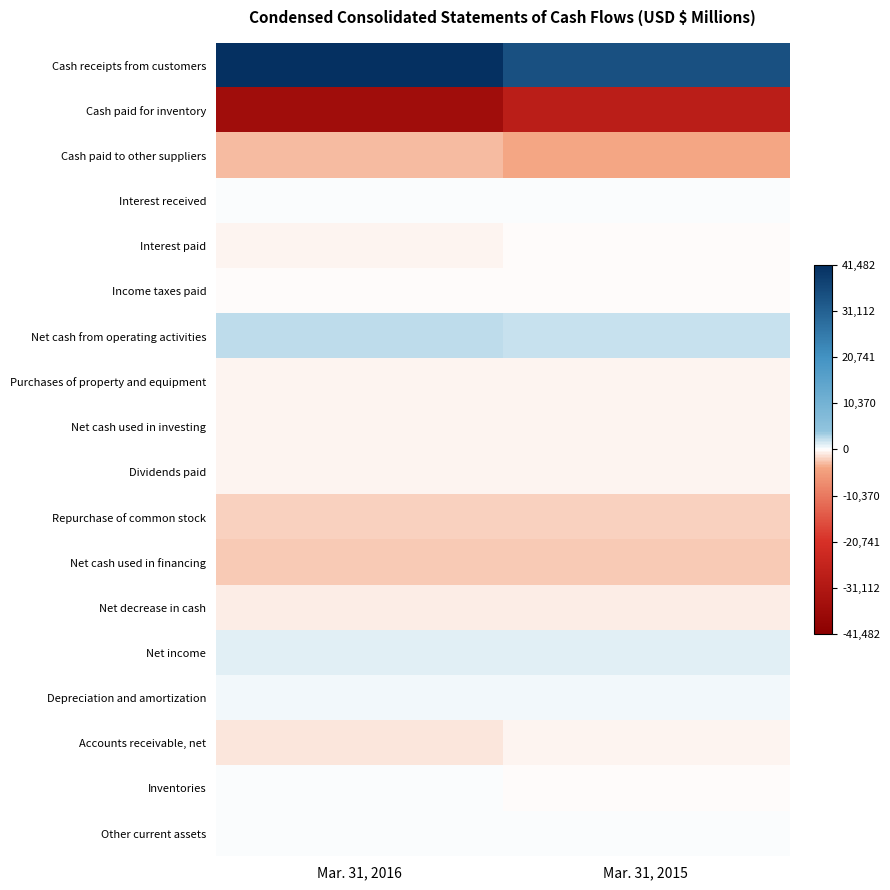

Which has a higher value, Mar. 31, 2016 or Mar. 31, 2015?

Mar. 31, 2016